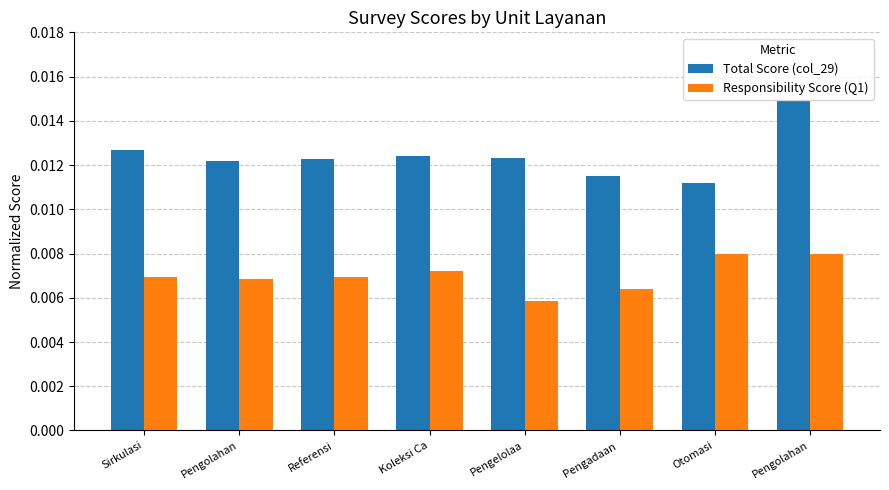

Reading right to left, extract all data points from this chart.

Total Score (col_29): Pengolahan=0.0	Otomasi=0.0	Pengadaan =0.0	Pengelolaa=0.0	Koleksi Ca=0.0	Referensi=0.0	Pengolahan=0.0	Sirkulasi=0.0
Responsibility Score (Q1): Pengolahan=0.0	Otomasi=0.0	Pengadaan =0.0	Pengelolaa=0.0	Koleksi Ca=0.0	Referensi=0.0	Pengolahan=0.0	Sirkulasi=0.0